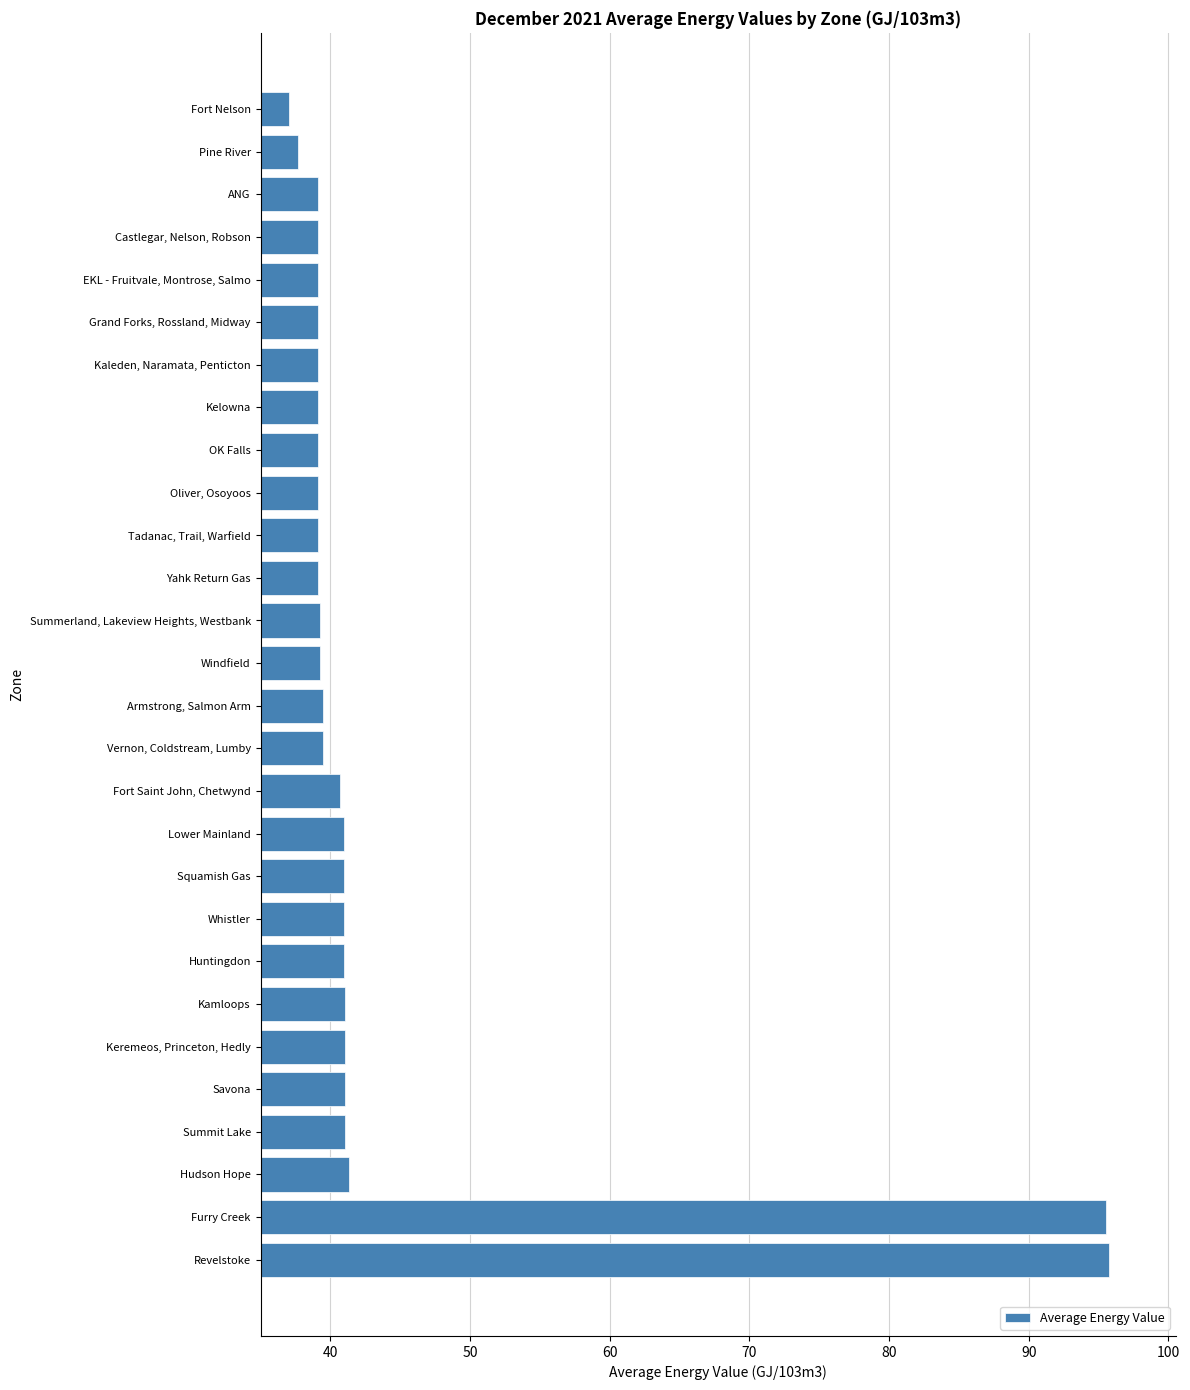

What is the change in value from Kamloops to Vernon, Coldstream, Lumby?

-1.6